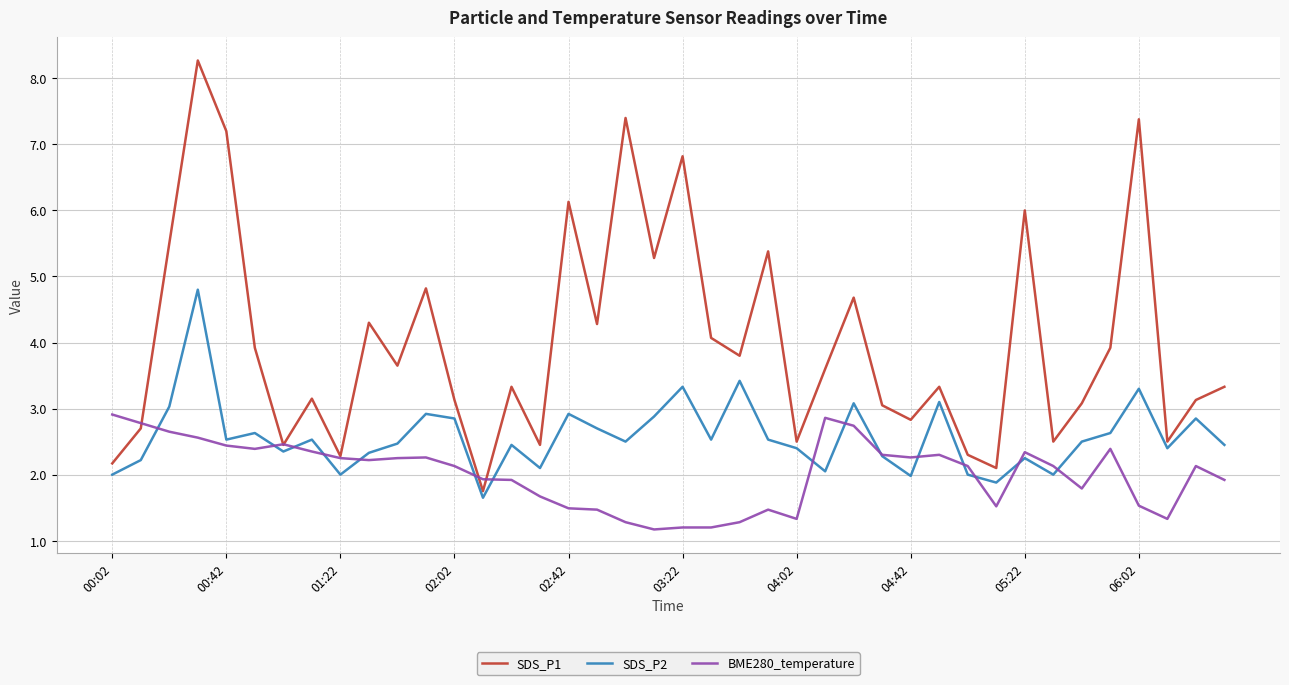

Which series has the largest range (max minus min)?

SDS_P1